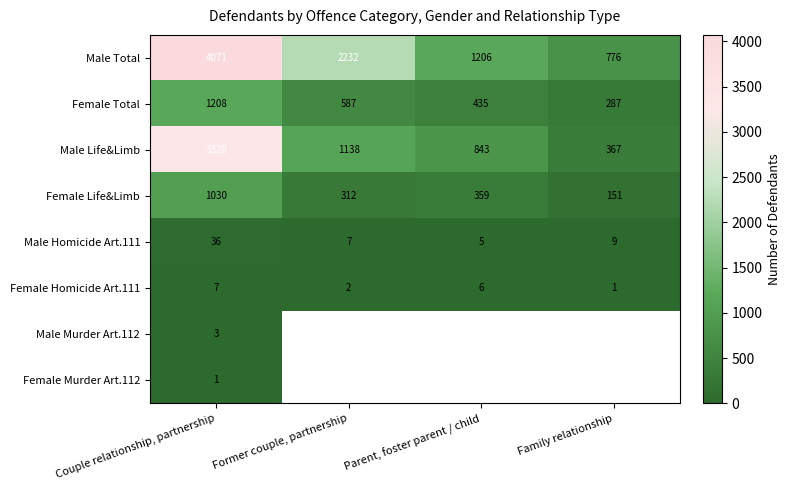

At which label does Male Total reach its minimum?

Family relationship